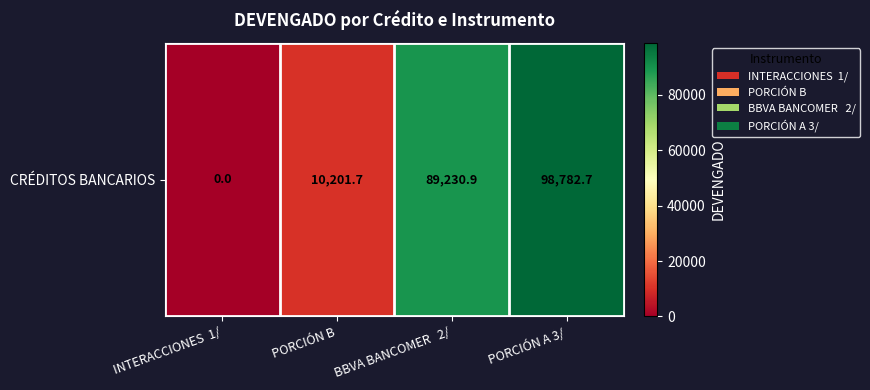

How many values are above zero?

3